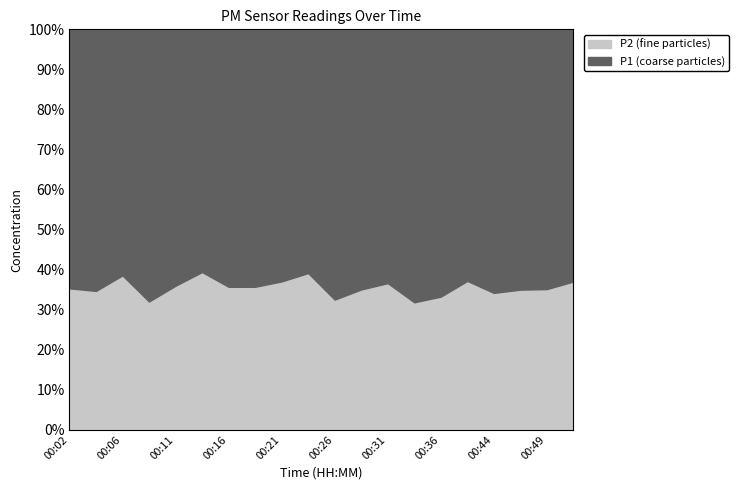

Rank the series at 00:24 from highest to lowest value.

P1, P2